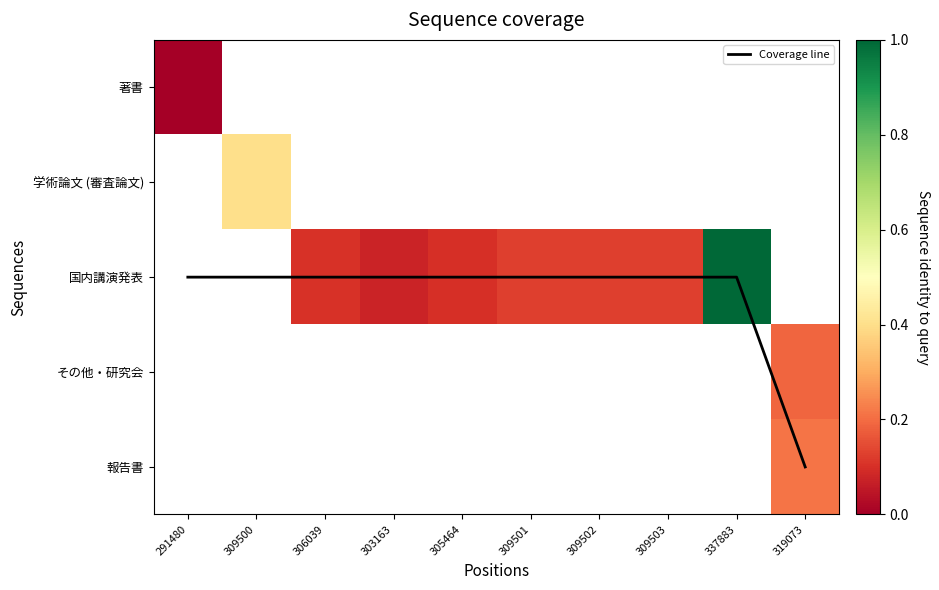

How many positive values does the 国内講演発表 series have?

7